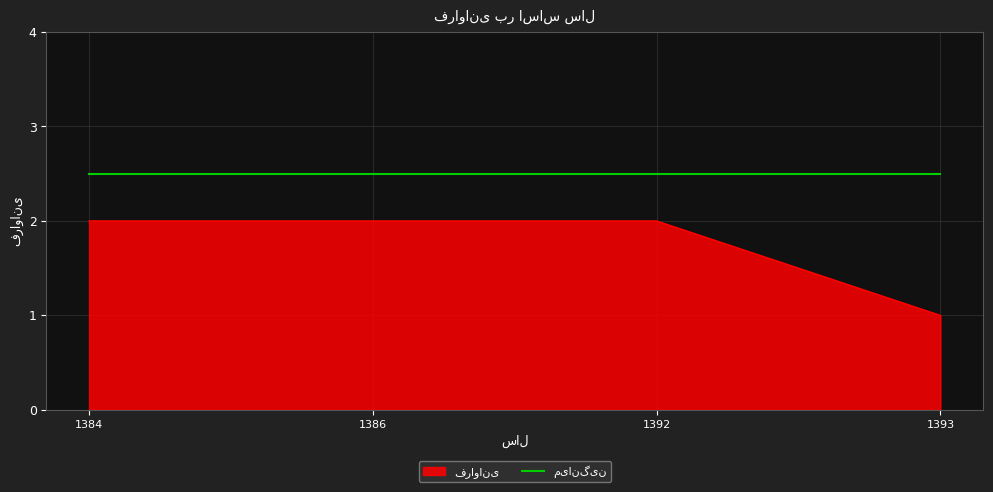

What is the spread (max minus min) of values at 1393?

1.5